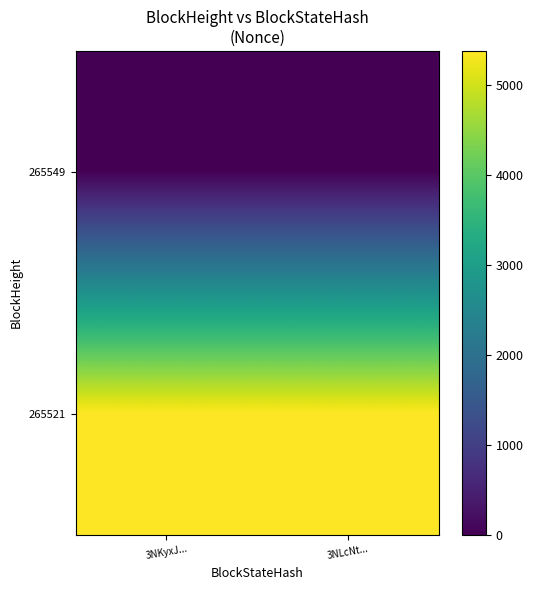

Rank the series by their maximum value, from highest to lowest.

265521, 265549